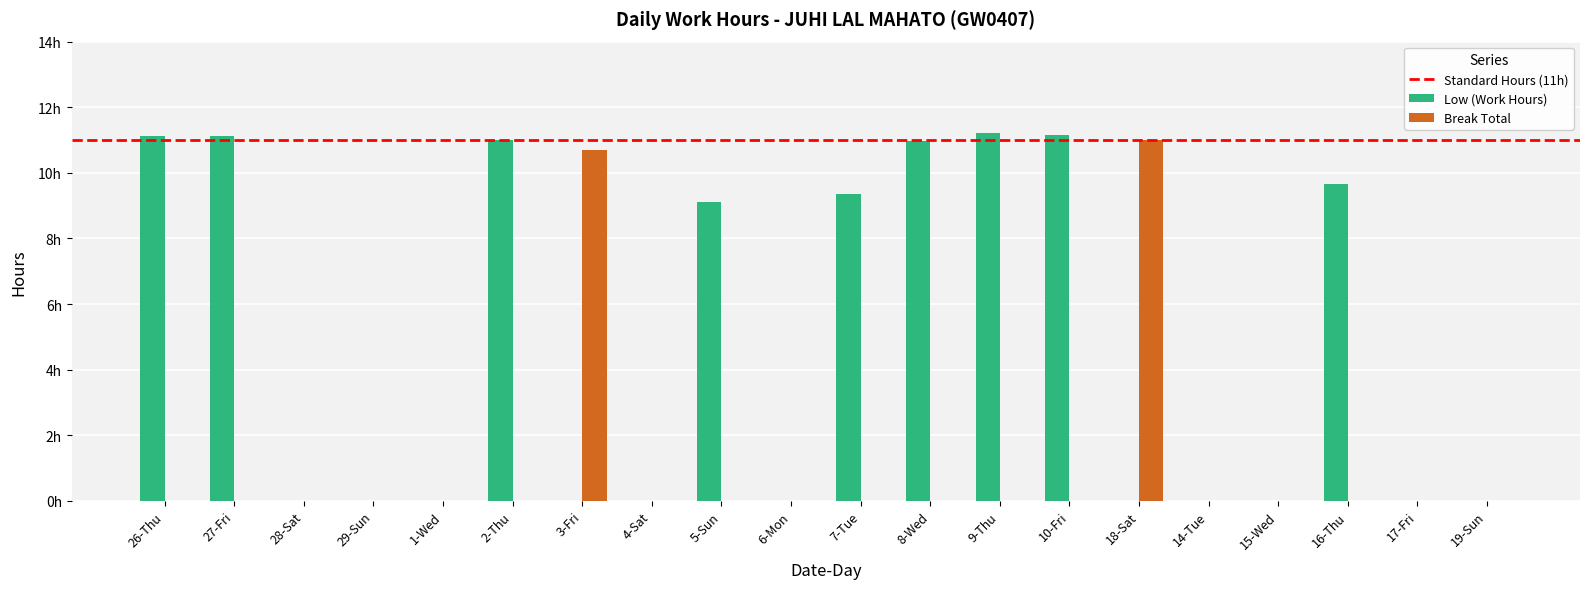

At which label is Low (Work Hours) closest to 5?

5-Sun